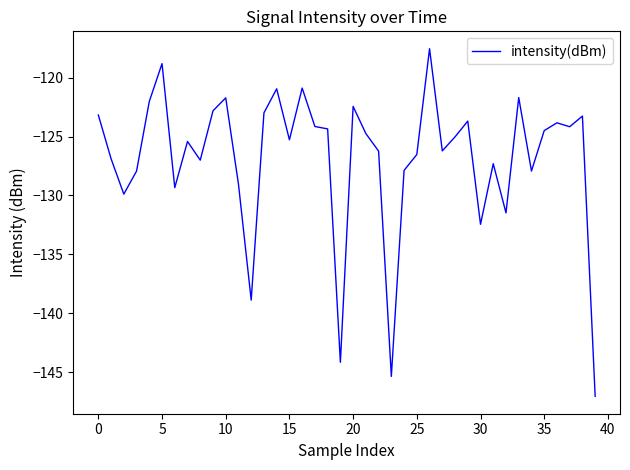

What is the difference between the maximum and minimum values?

29.5